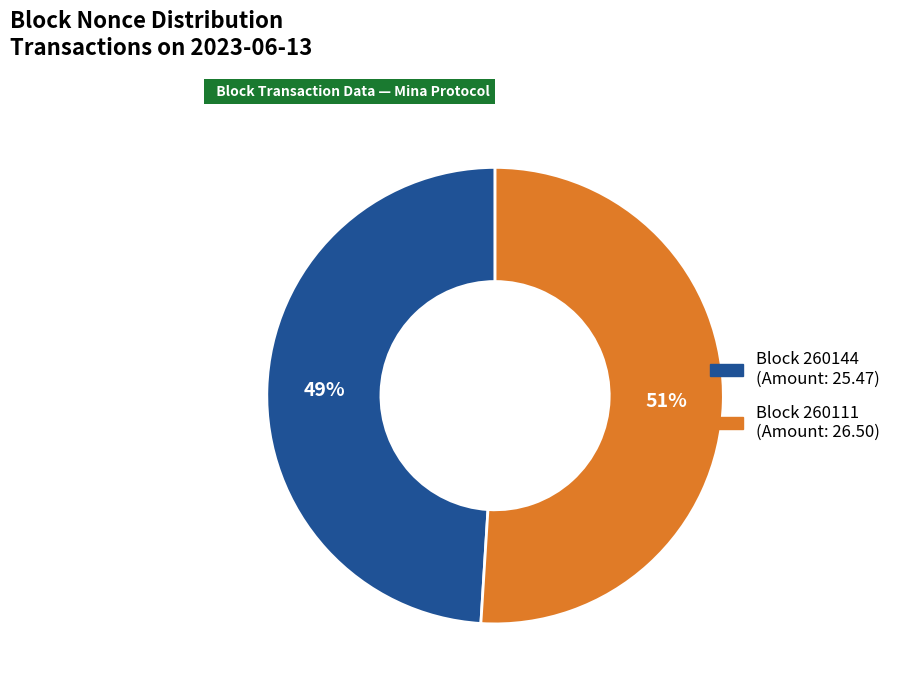

To the nearest percent, what is the average slice percentage?

50%